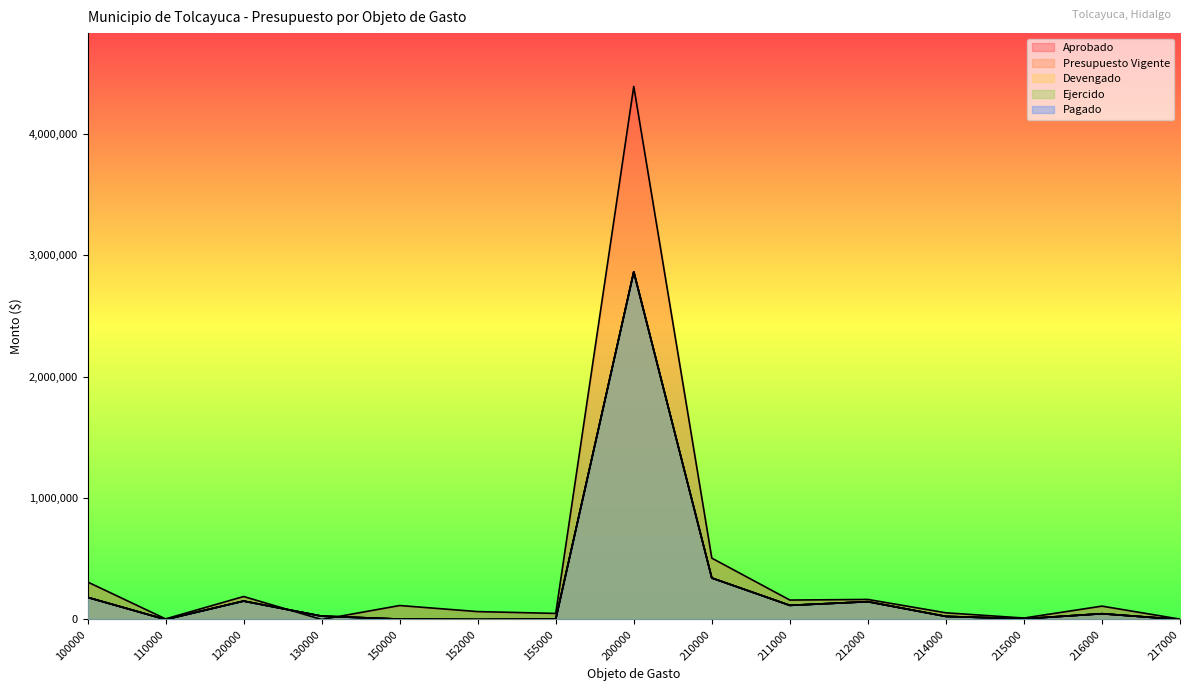

Between which two adjacent categories do Pagado and Aprobado first intersect?

120000 and 130000